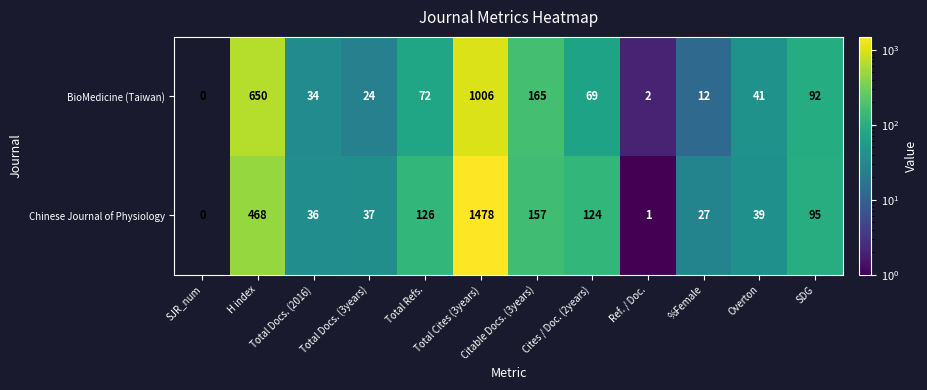

List the series in order of their peak value, highest first.

Chinese Journal of Physiology, BioMedicine (Taiwan)